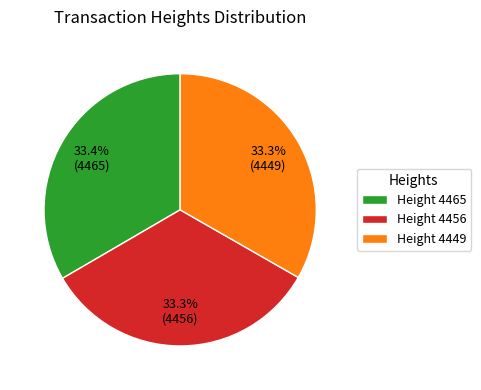

Count the number of slices in the pie.

3